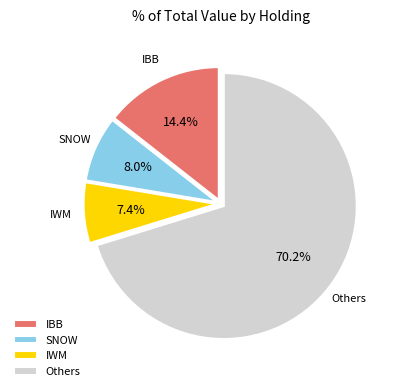

Does Others account for over 50% of the chart?

Yes